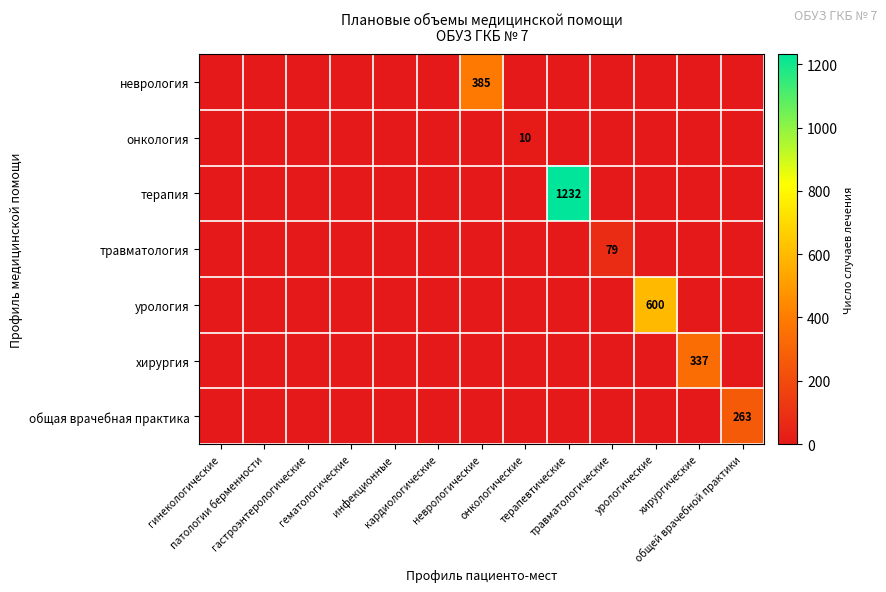

What is the difference between the maximum and minimum values in the неврология series?

385